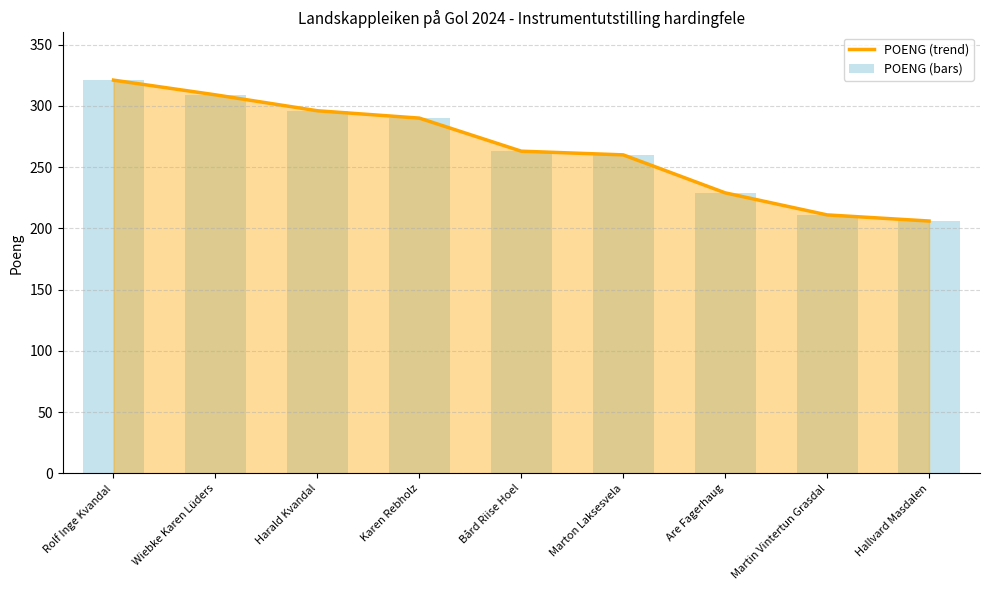

Between Harald Kvandal and Are Fagerhaug, which series saw the biggest shift?

POENG (trend)